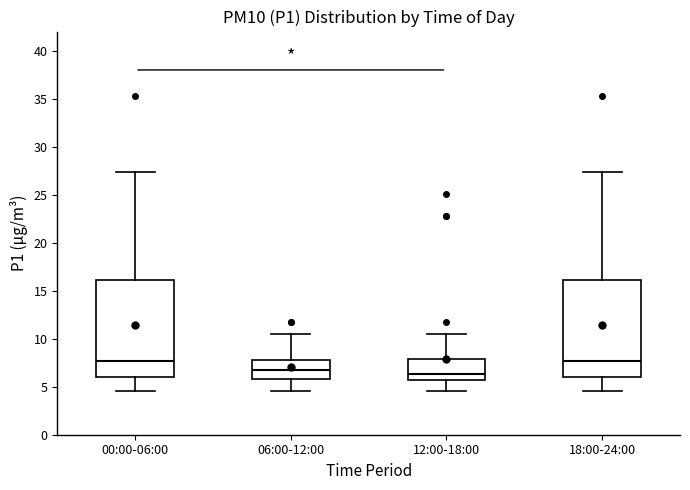

Reading left to right, transcribe this box plot: for each box, give where its median line is, the range the box spans, and where its two whiskers end, as read against the y-axis. The values are not printed on the chart, so give them approximately, as read against the axis.

00:00-06:00: median 7.5, box 6.0 to 16.0, whiskers 4.5 to 27.5
06:00-12:00: median 6.5, box 6.0 to 8.0, whiskers 4.5 to 10.5
12:00-18:00: median 6.5, box 5.5 to 8.0, whiskers 4.5 to 10.5
18:00-24:00: median 7.5, box 6.0 to 16.0, whiskers 4.5 to 27.5